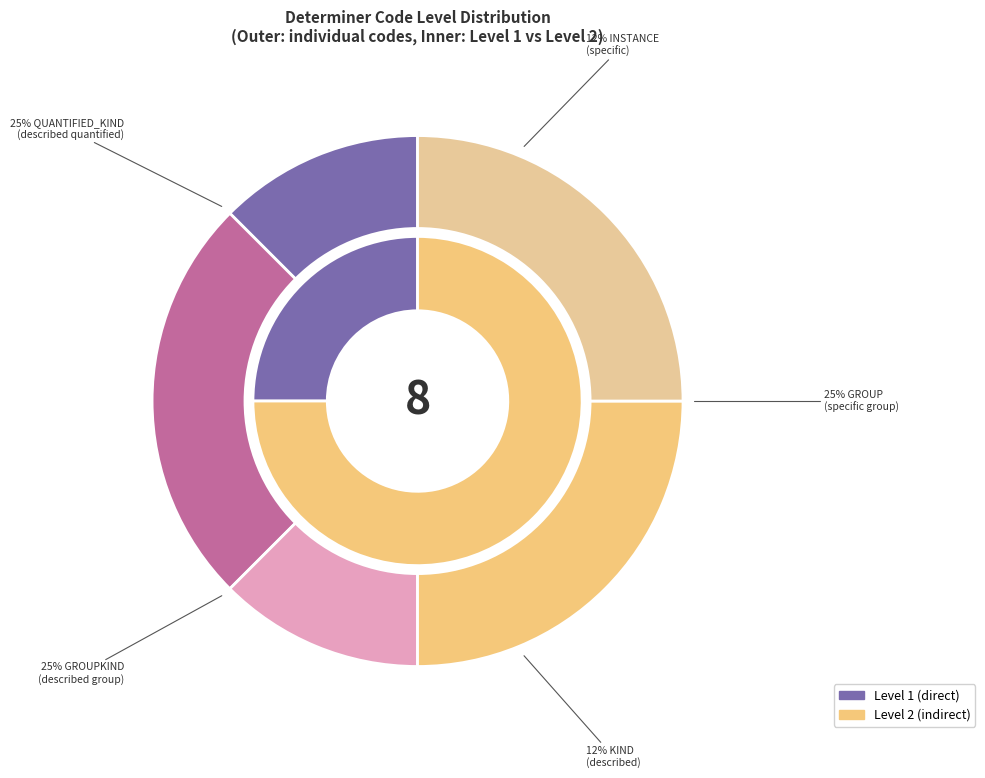

Between GROUPKIND and INSTANCE, which is larger?

GROUPKIND